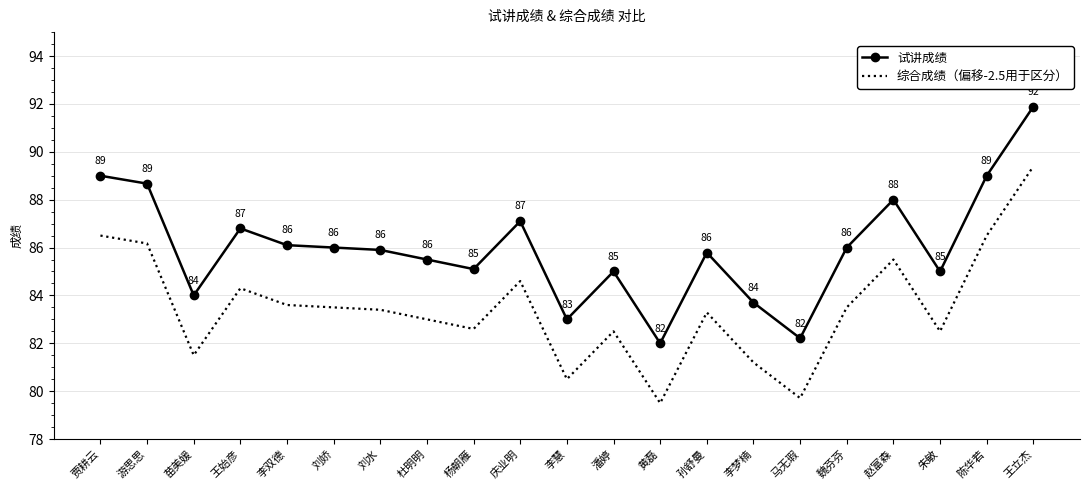

At which category is the sum across all series the highest?

王立杰